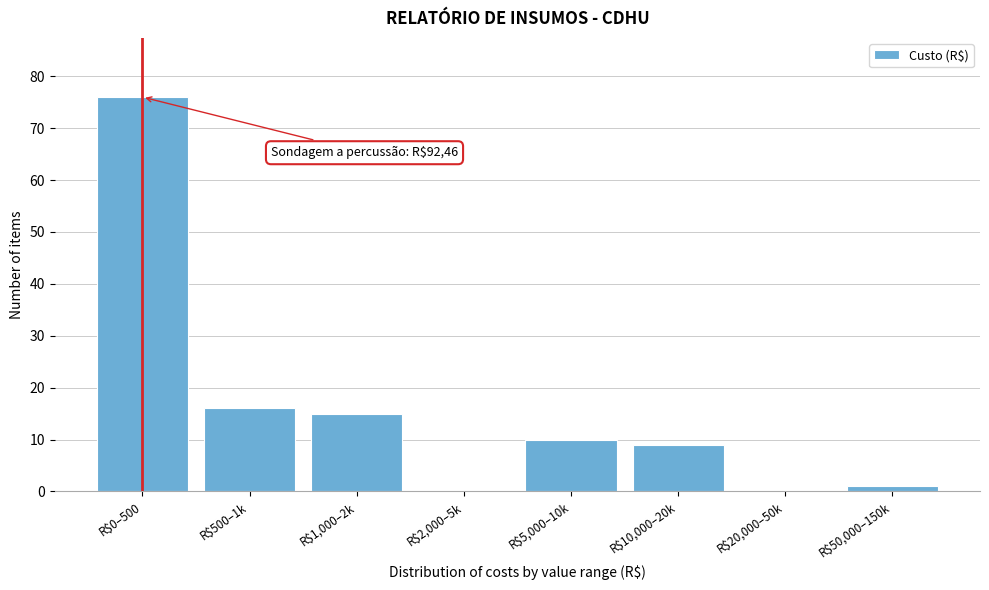

What is the maximum value shown in the chart?

76